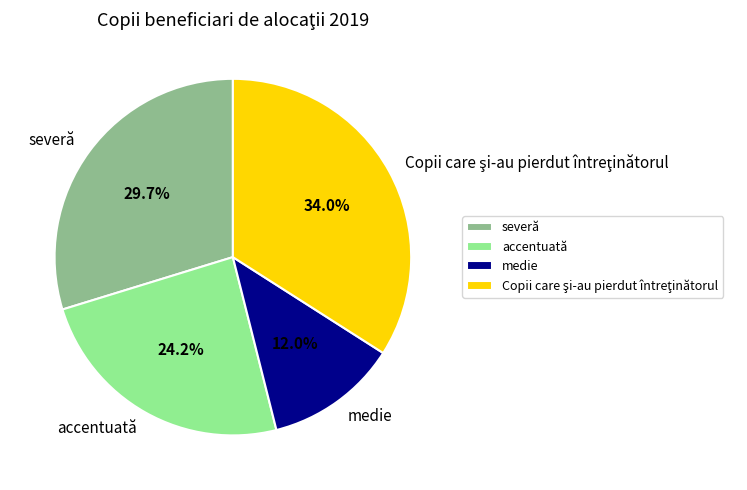

Which category has the smallest portion of the pie?

medie